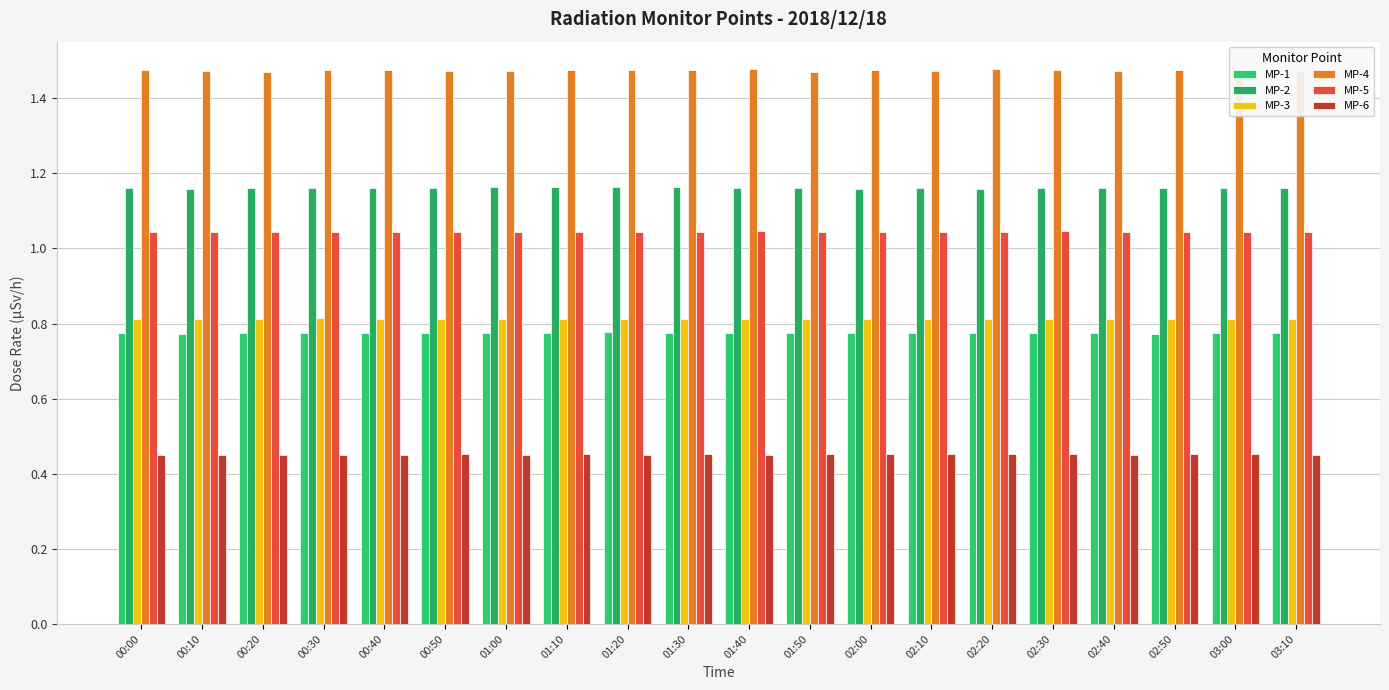

What is the approximate value of MP-6 at 00:30?

0.5